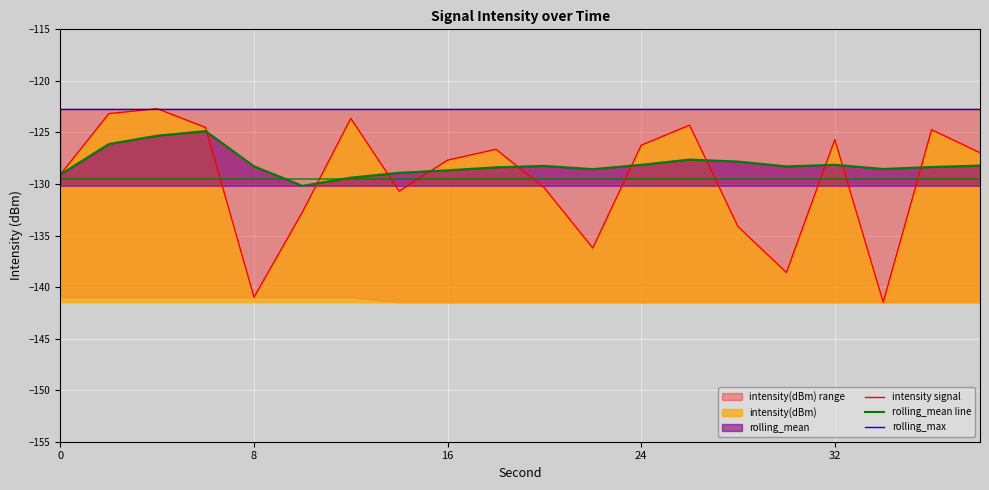

True or false: intensity signal and rolling_max intersect in this chart.

False